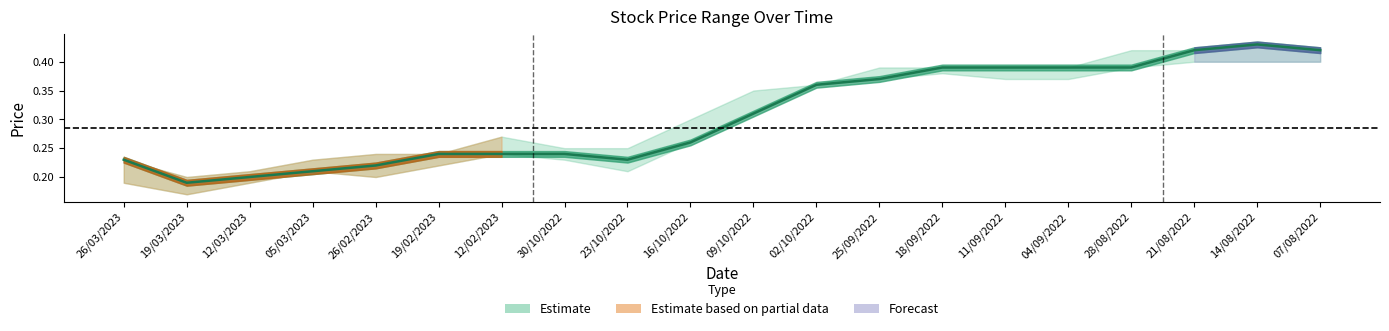

What is the label of the 11th point from the right?

16/10/2022